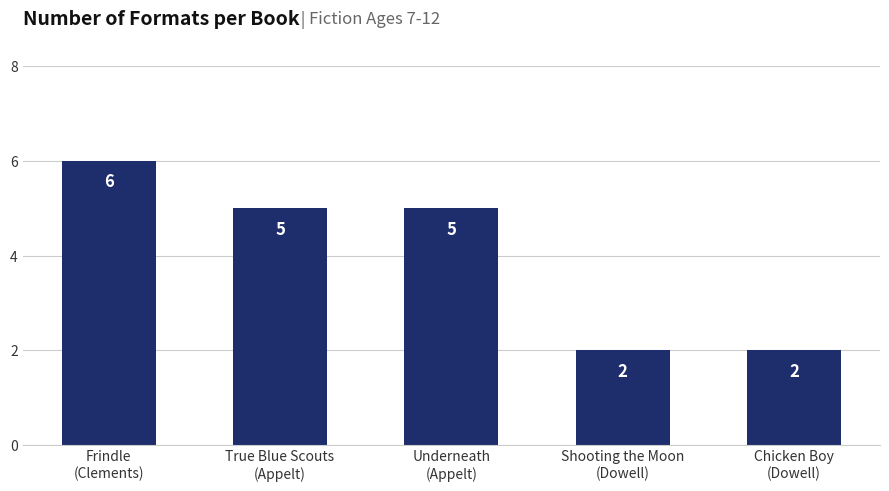

What is the greatest value displayed?

6